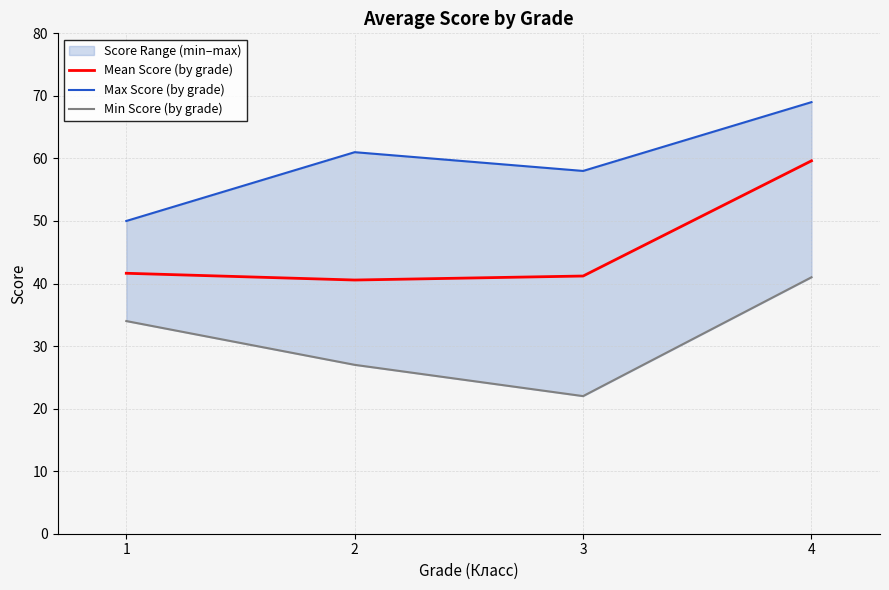

What is the lowest value of the Mean Score (by grade) series?

40.6